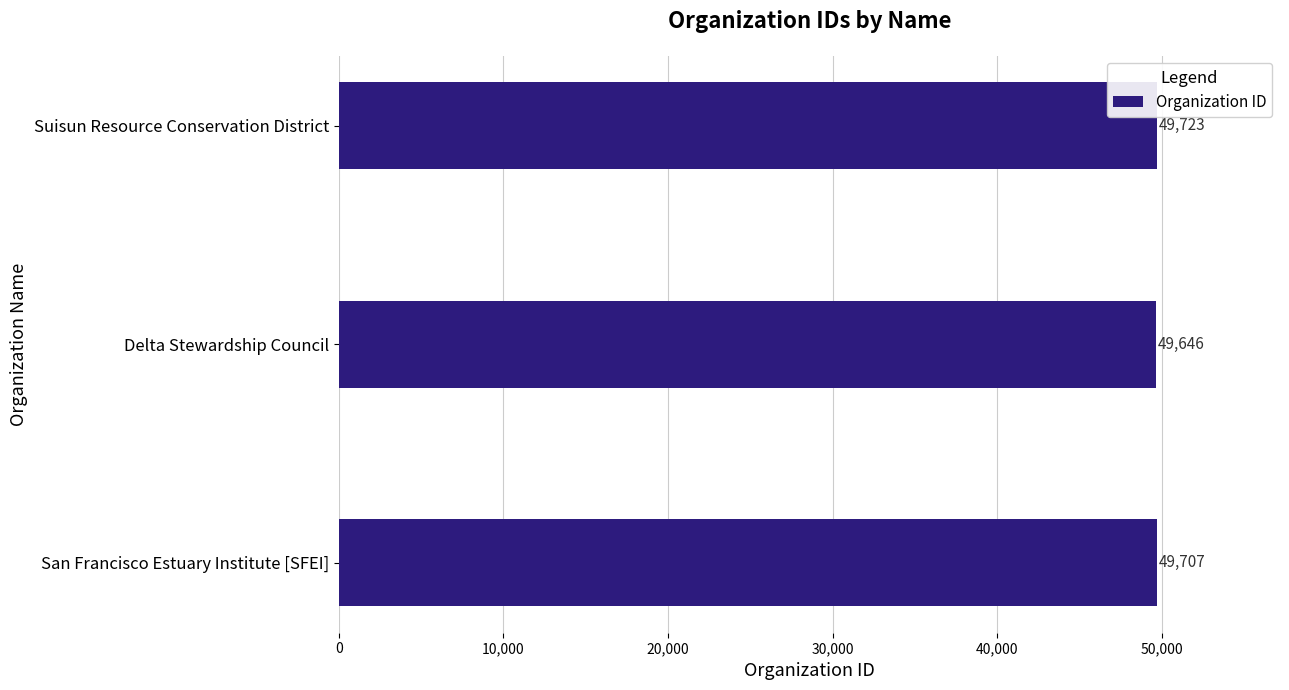

List the labels in order of value, smallest first.

Delta Stewardship Council, San Francisco Estuary Institute [SFEI], Suisun Resource Conservation District